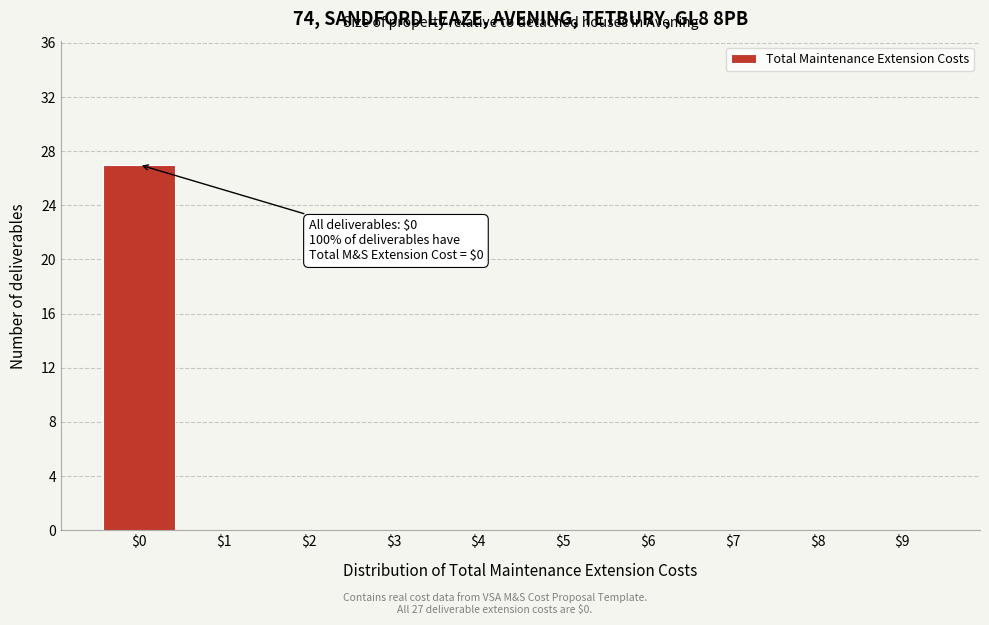

What is the sum of all values?

27